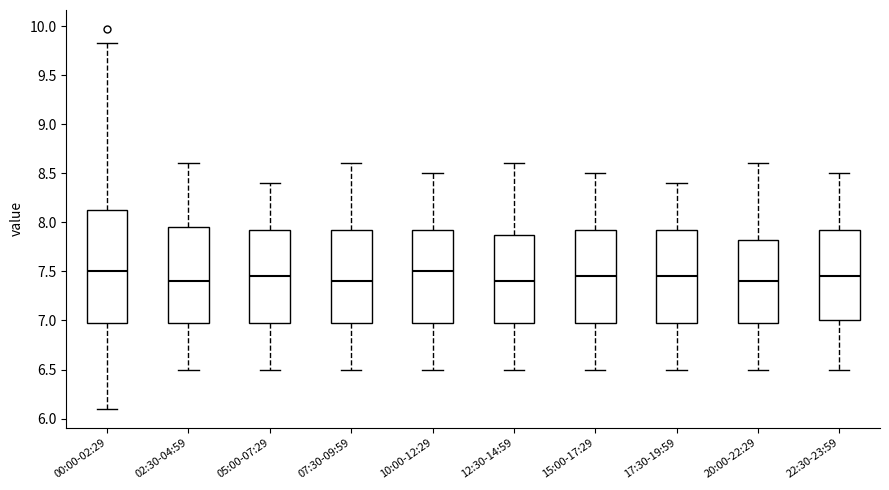

Reading left to right, transcribe this box plot: for each box, give where its median line is, the range the box spans, and where its two whiskers end, as read against the y-axis. The values are not printed on the chart, so give them approximately, as read against the axis.

00:00-02:29: median 7.50, box 6.95 to 8.10, whiskers 6.10 to 9.85
02:30-04:59: median 7.40, box 7.00 to 7.95, whiskers 6.50 to 8.60
05:00-07:29: median 7.45, box 7.00 to 7.95, whiskers 6.50 to 8.40
07:30-09:59: median 7.40, box 7.00 to 7.95, whiskers 6.50 to 8.60
10:00-12:29: median 7.50, box 7.00 to 7.95, whiskers 6.50 to 8.50
12:30-14:59: median 7.40, box 7.00 to 7.90, whiskers 6.50 to 8.60
15:00-17:29: median 7.45, box 7.00 to 7.95, whiskers 6.50 to 8.50
17:30-19:59: median 7.45, box 7.00 to 7.95, whiskers 6.50 to 8.40
20:00-22:29: median 7.40, box 7.00 to 7.85, whiskers 6.50 to 8.60
22:30-23:59: median 7.45, box 7.00 to 7.95, whiskers 6.50 to 8.50